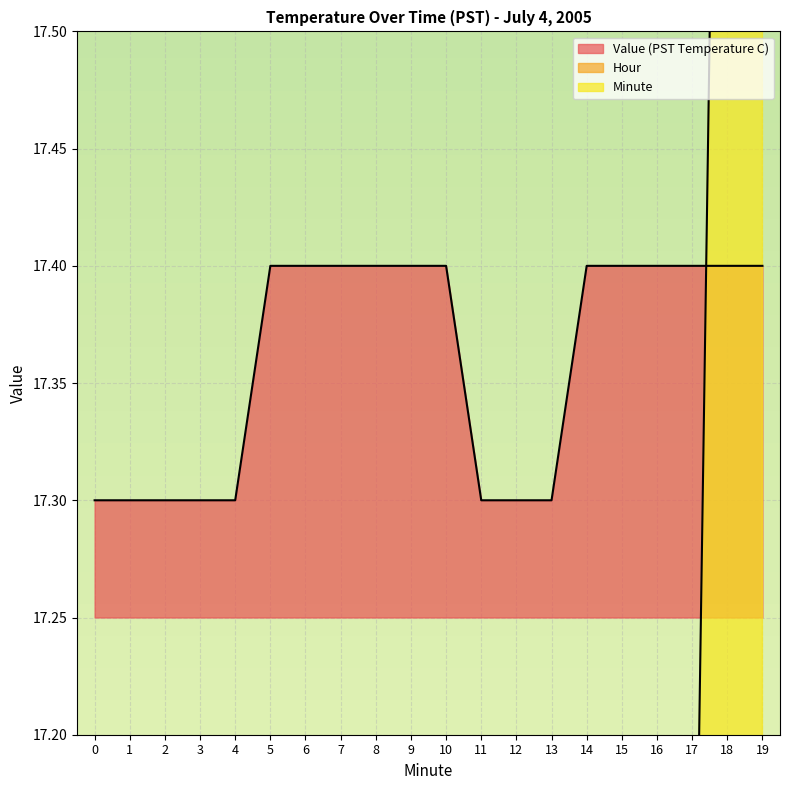

At which label does Minute first exceed 10?

11